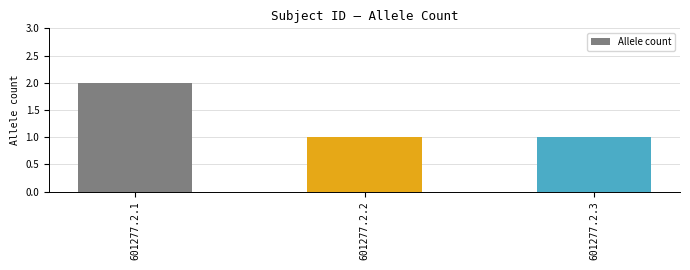

What is the sum of all values?

4